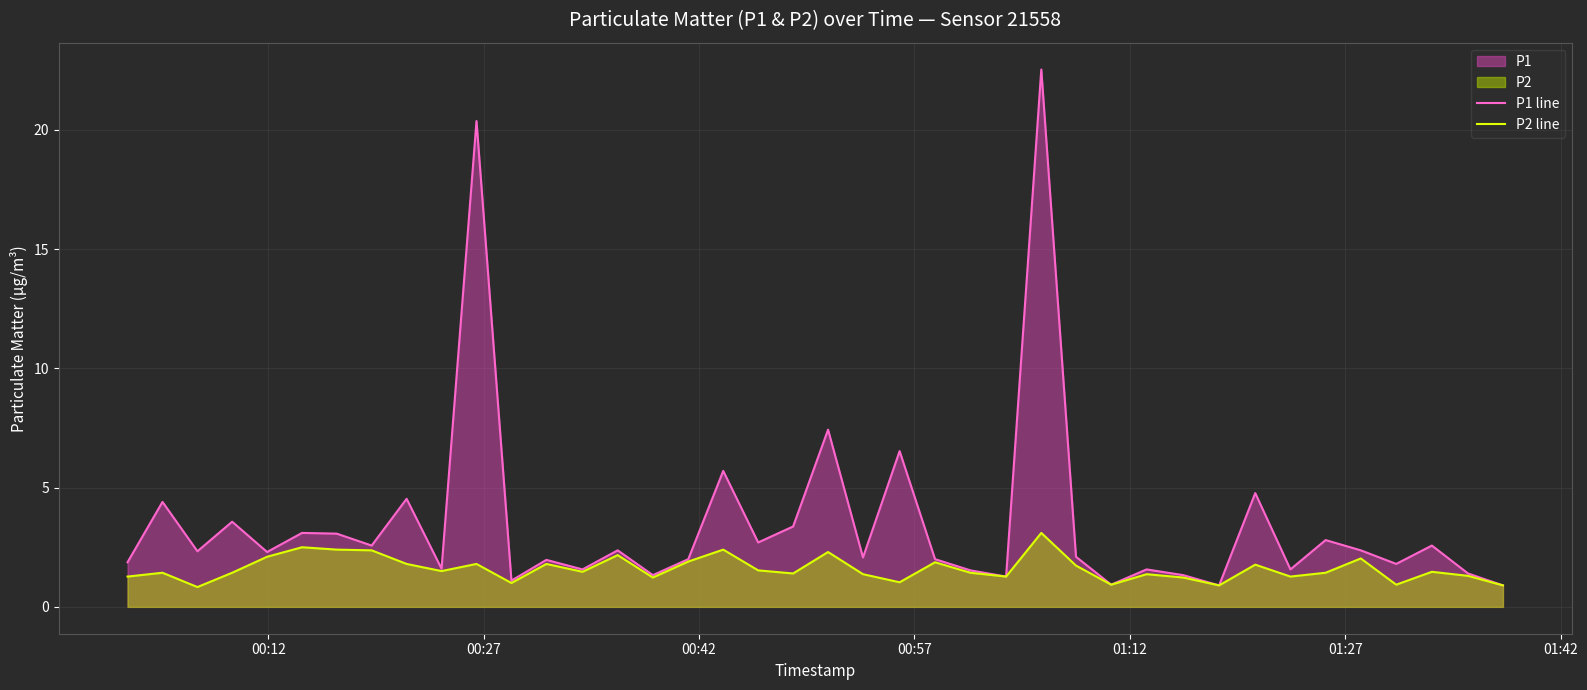

What is the difference between the second highest and minimum values in the P1 line series?

19.5